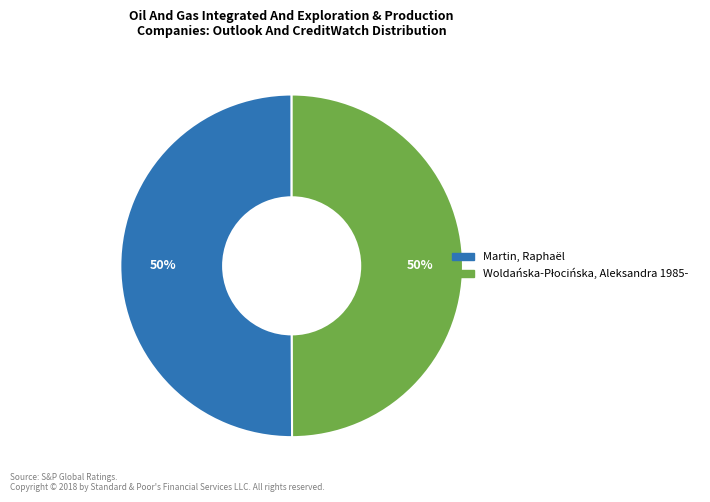

To the nearest percent, what portion does Martin, Raphaël represent?

50%